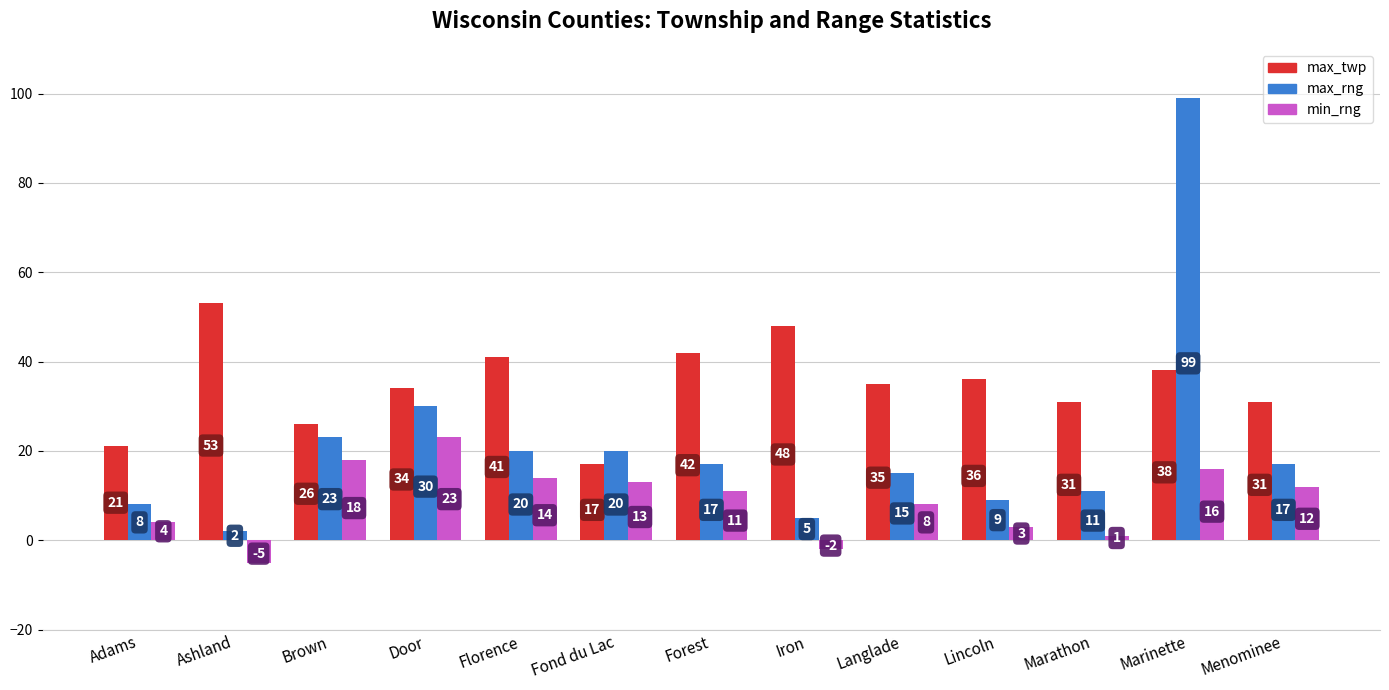

List the series in order of their peak value, lowest first.

min_rng, max_twp, max_rng